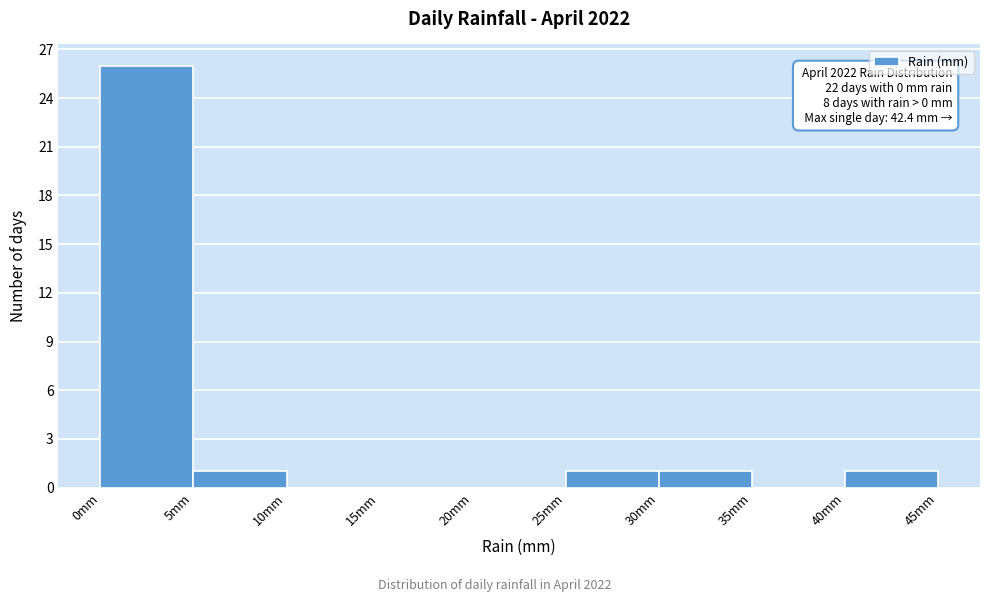

Which range on the x-axis has the tallest bar?

0 to 5